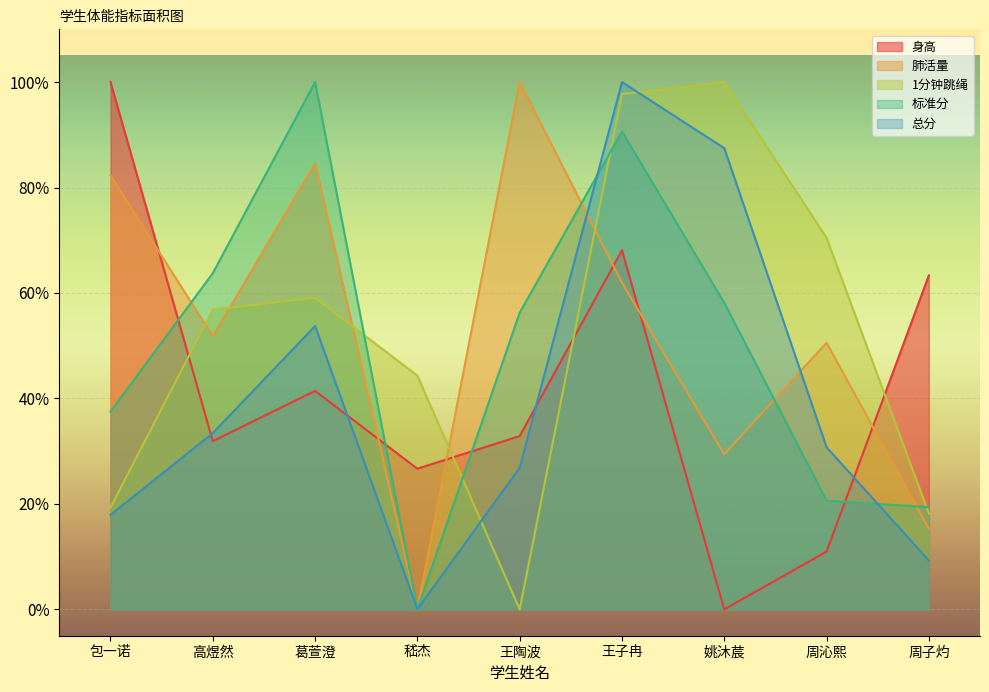

Which series changed the most between 嵇杰 and 周沁熙?

肺活量